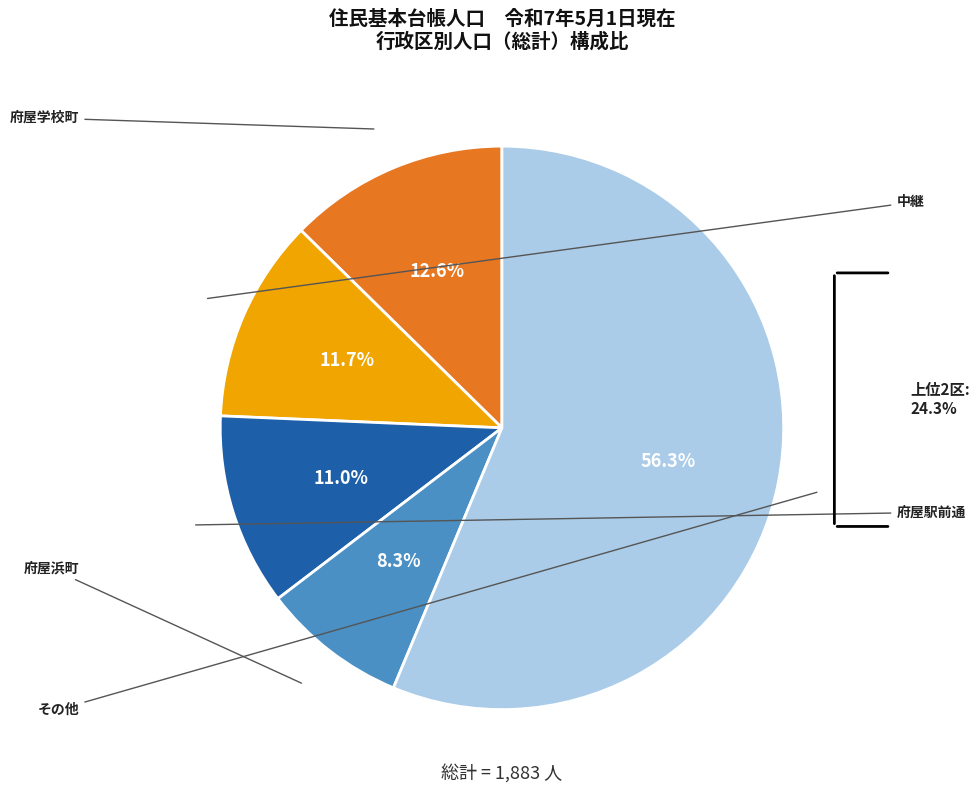

To the nearest percent, what percentage of the pie is 中継?

12%